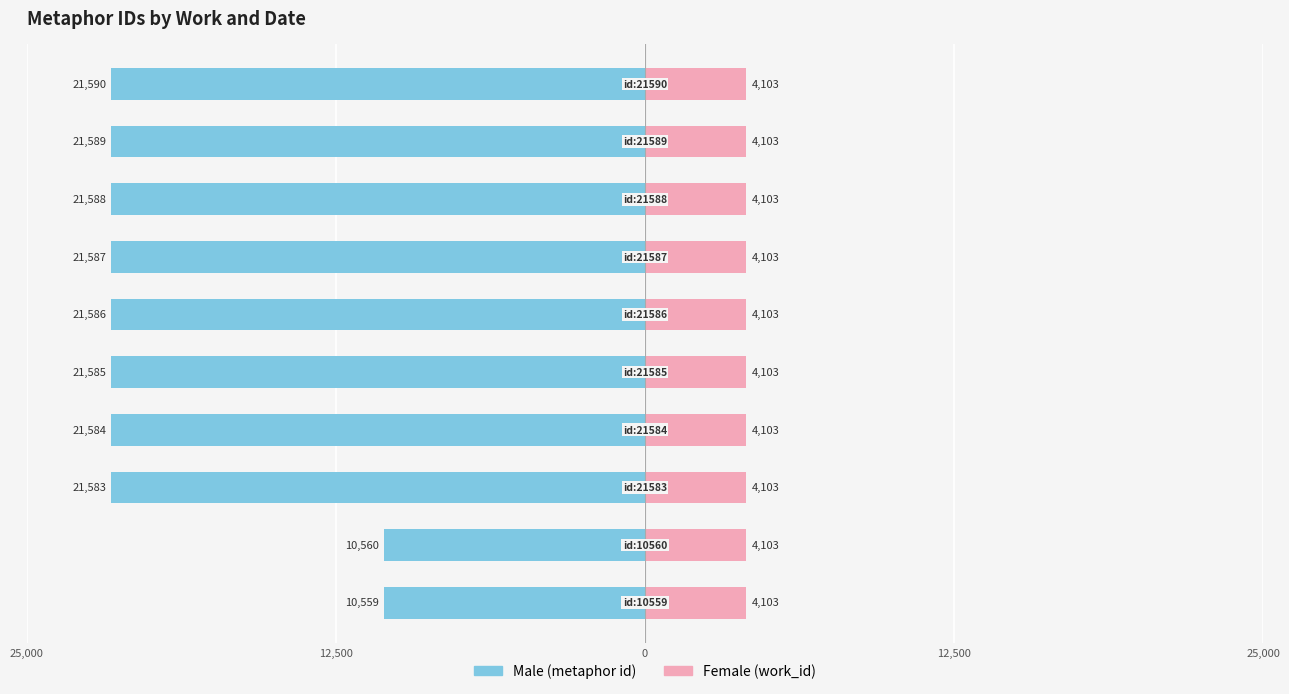

Which series has the widest spread of values?

Male